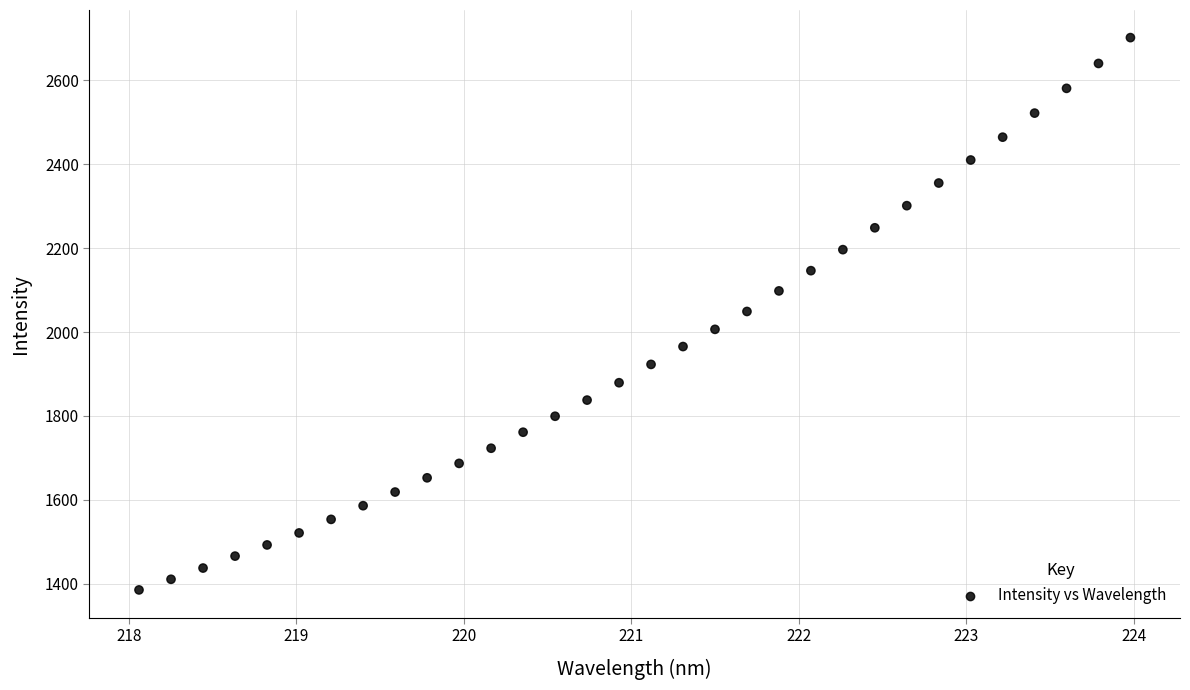

What is the range of Y values (max minus min)?

1317.4